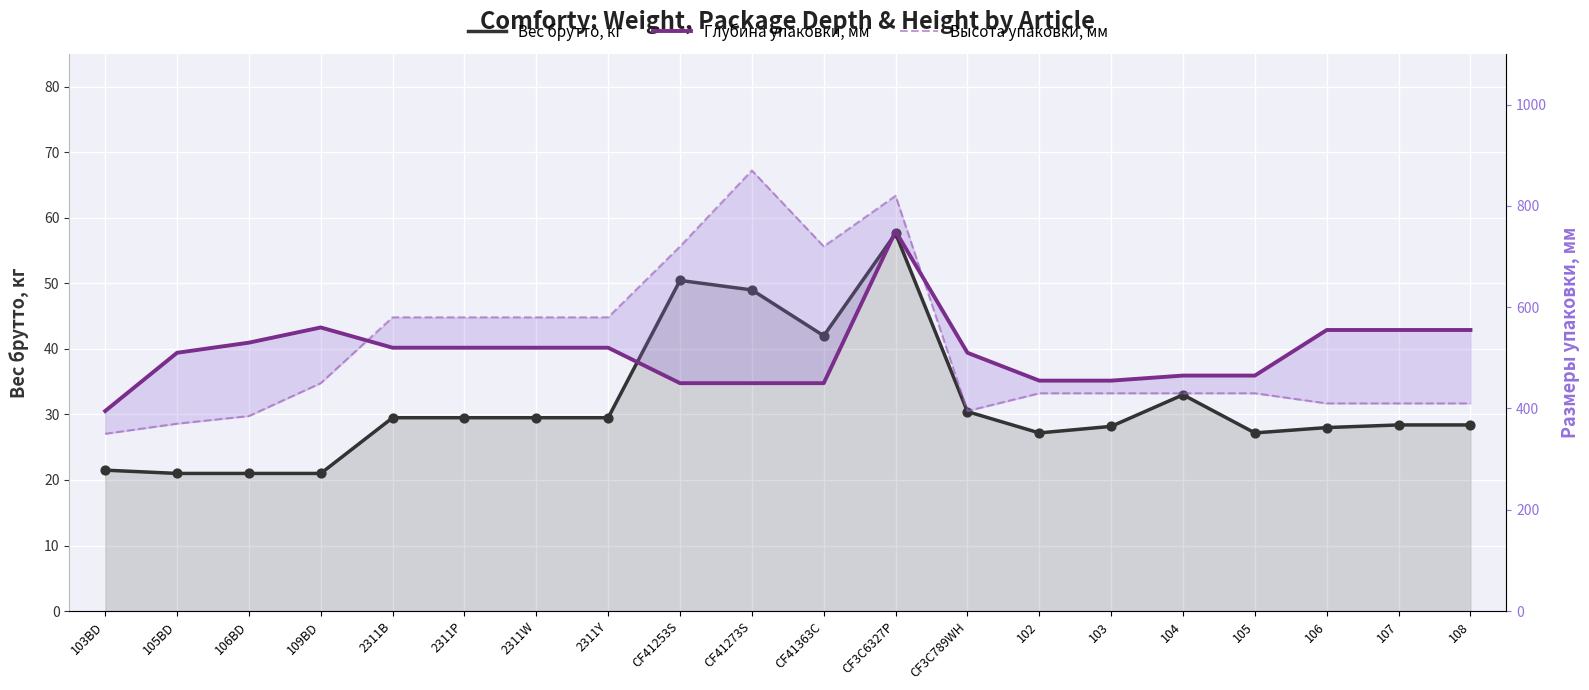

Which series reaches the maximum Y coordinate?

Высота упаковки, мм